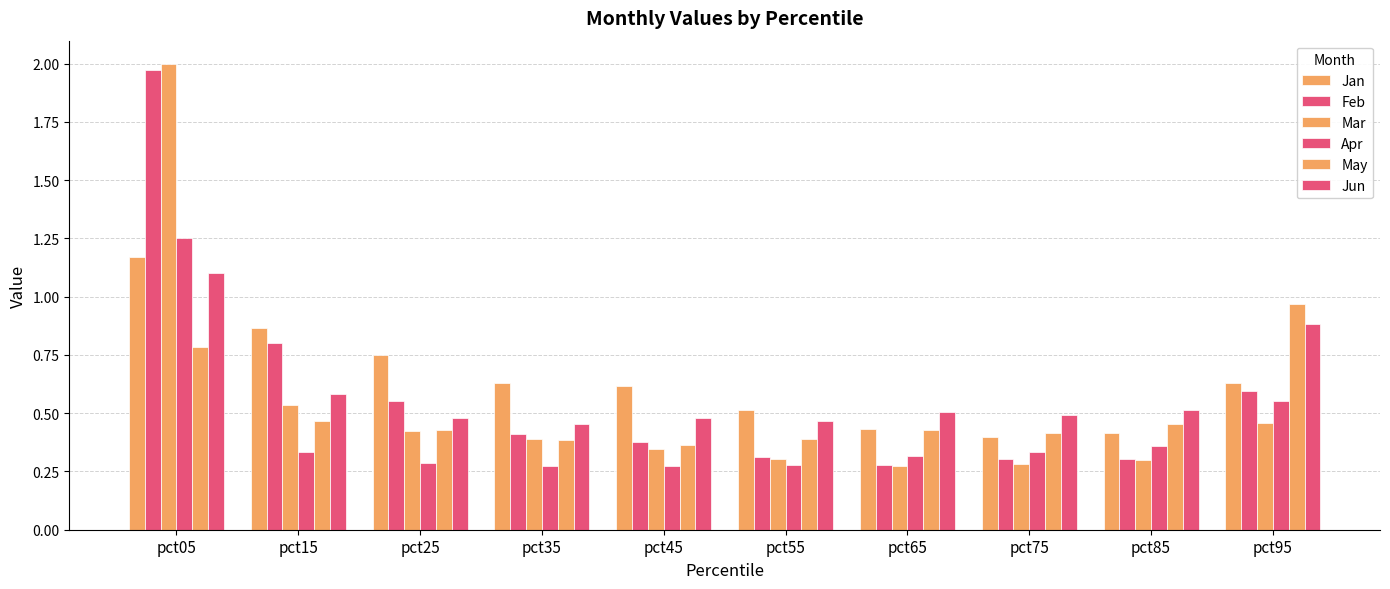

How many series are shown in this chart?

6